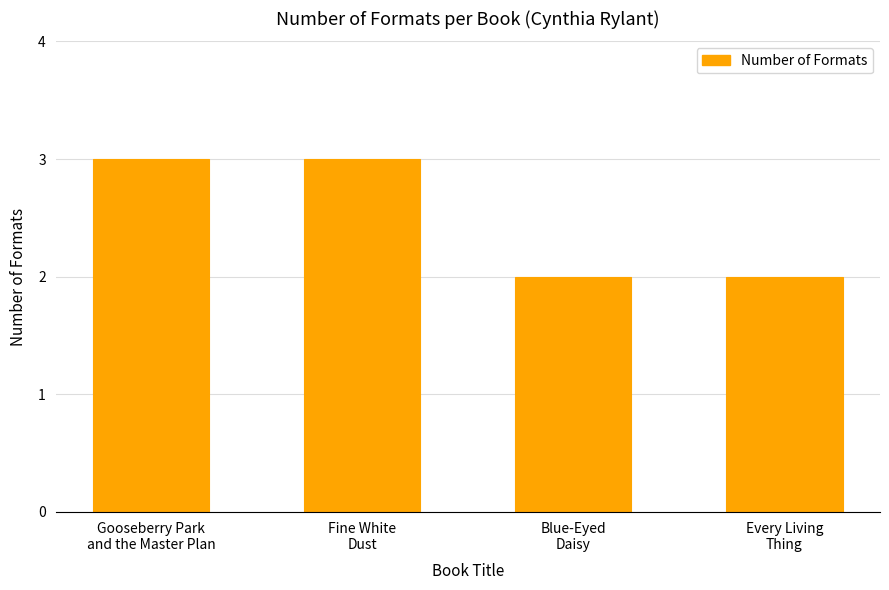

What is the value of the 2nd bar from the left?

3